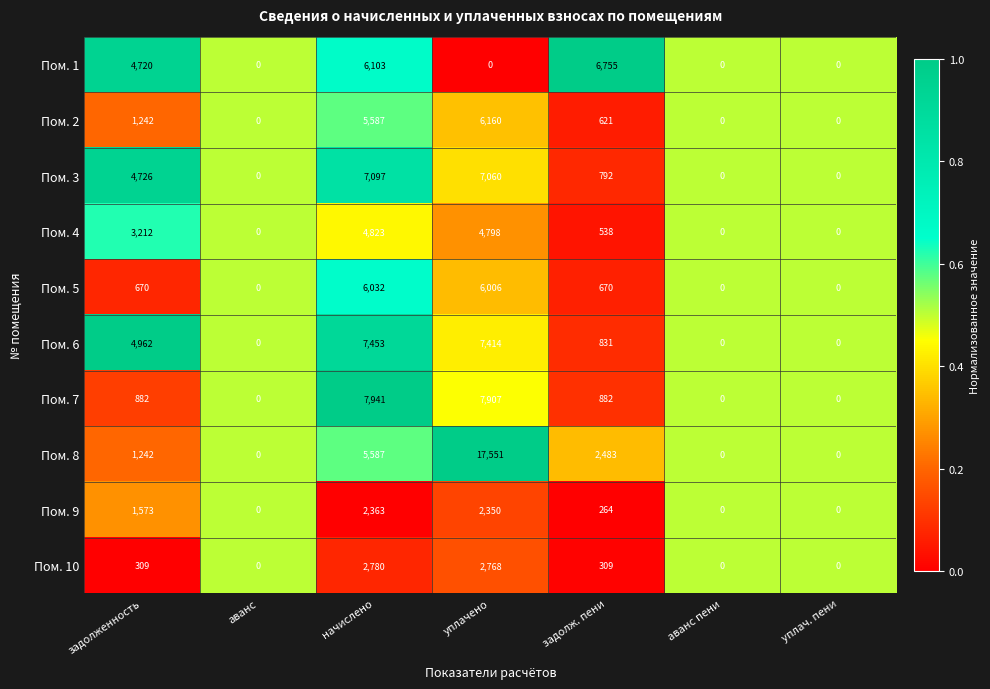

What is the total value across all series at задолж. пени?

14145